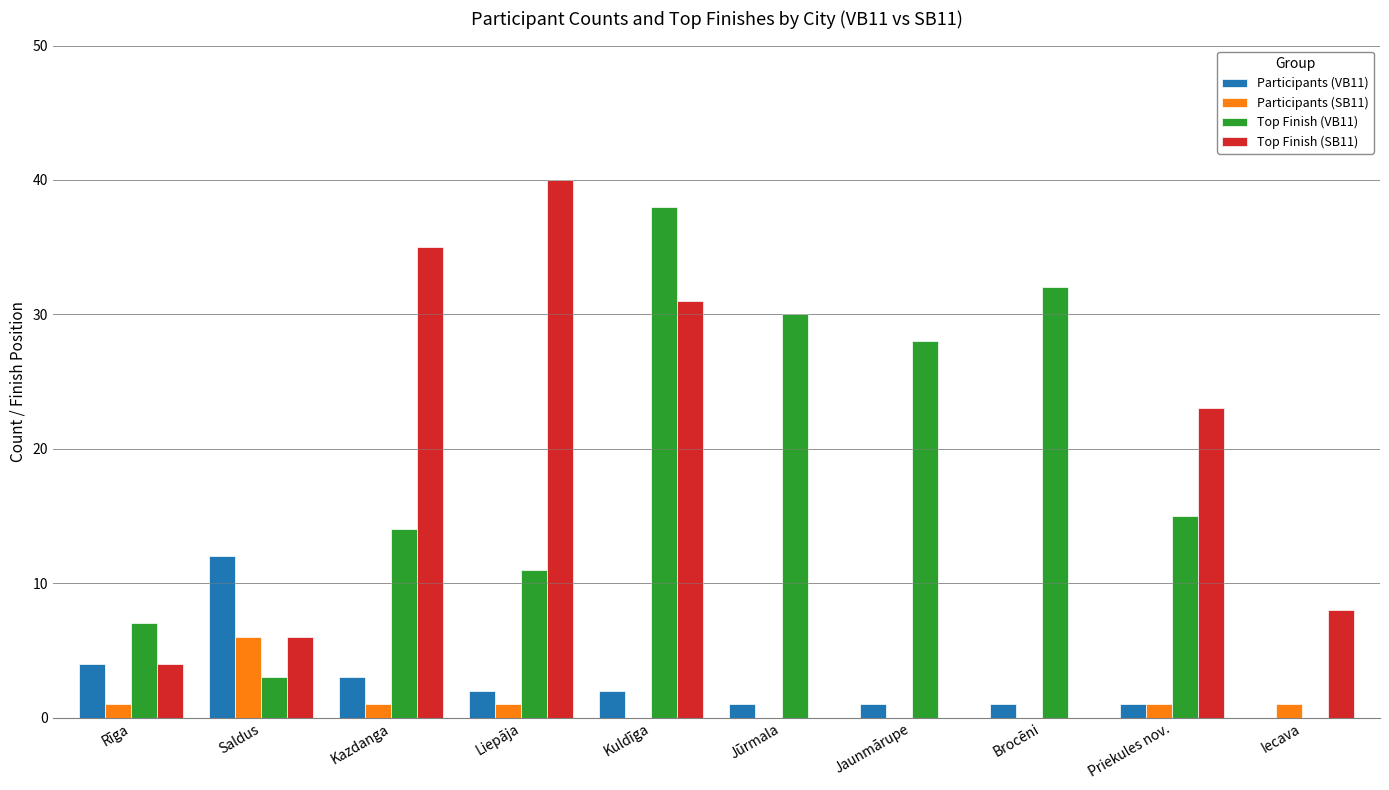

How many series are shown in this chart?

4